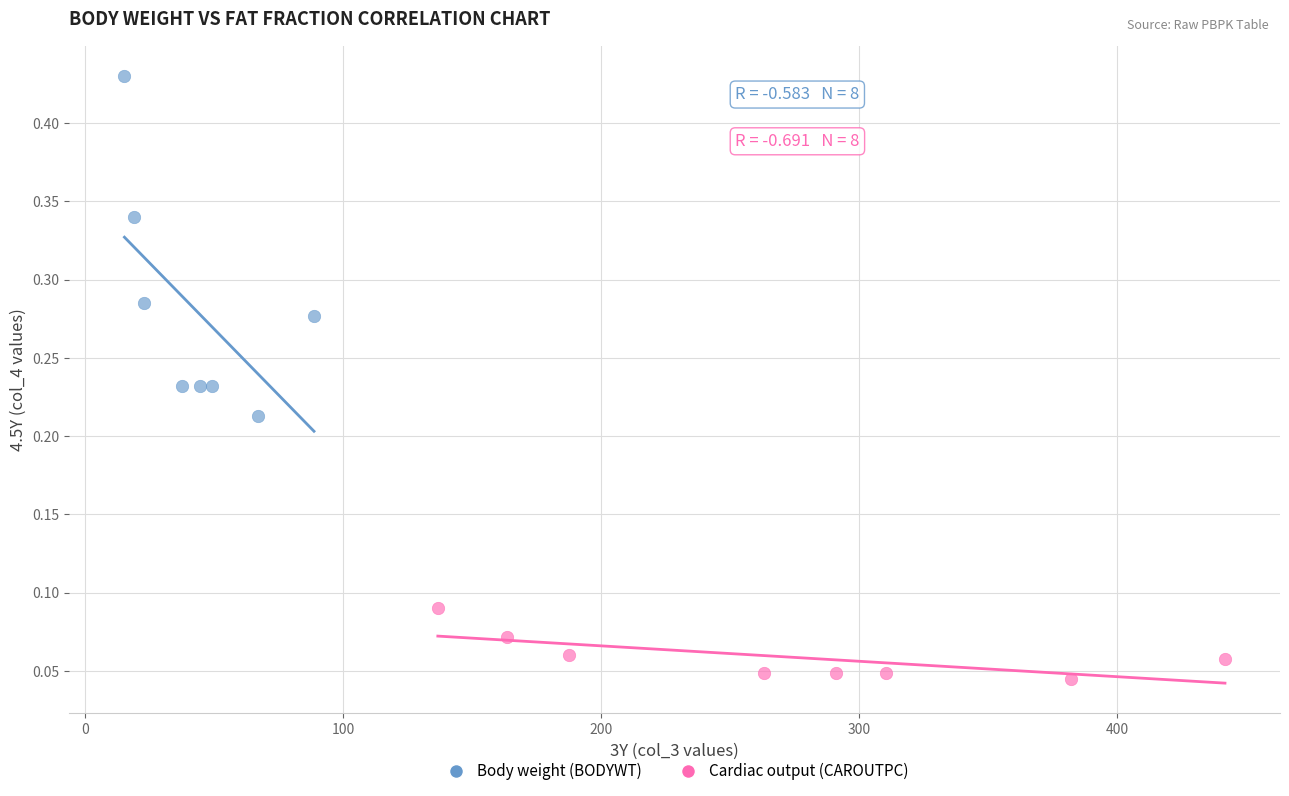

Which series contains the highest Y value?

Body weight (BODYWT)